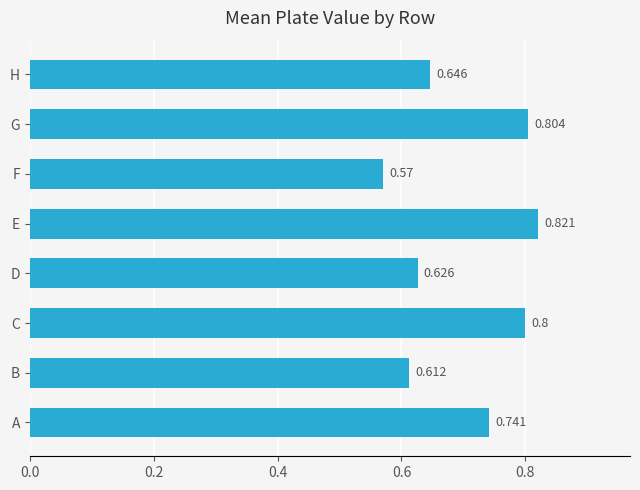

What is the sum of all values?

5.6